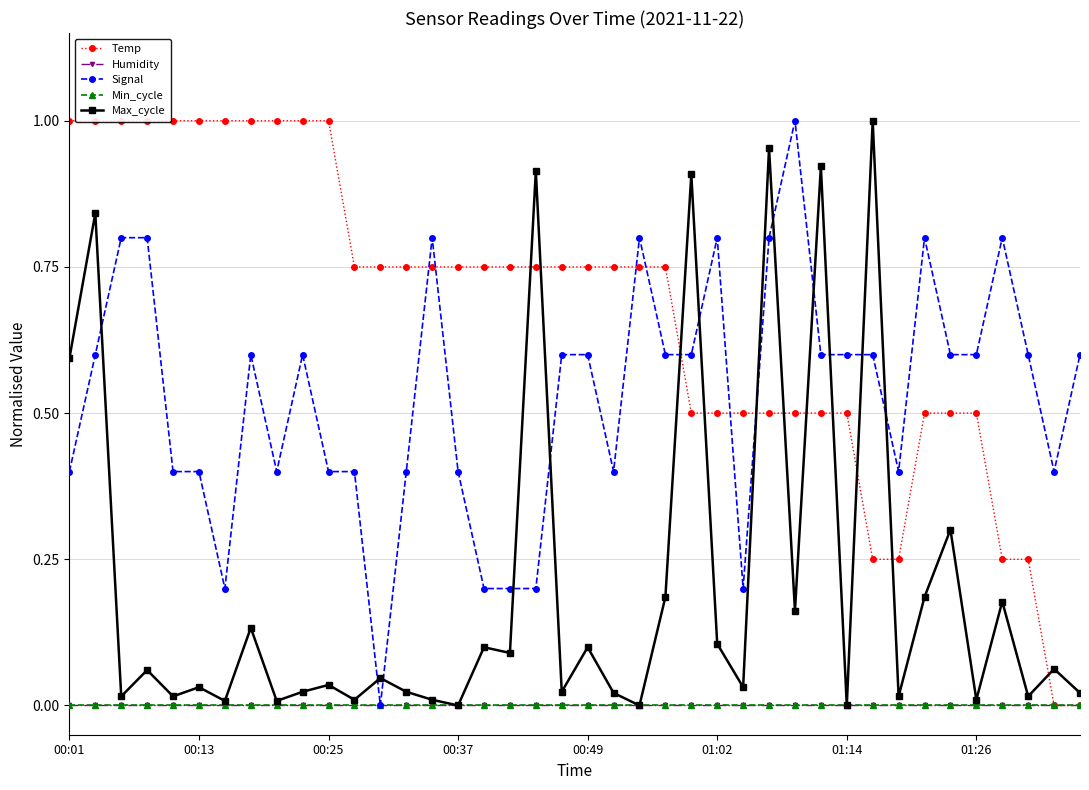

Which series has the largest total across all categories?

Temp